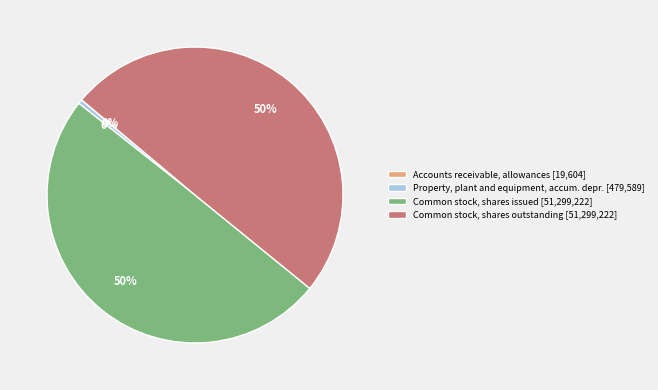

Is Property, plant and equipment, accum. depr. [479,589] the majority of the pie?

No